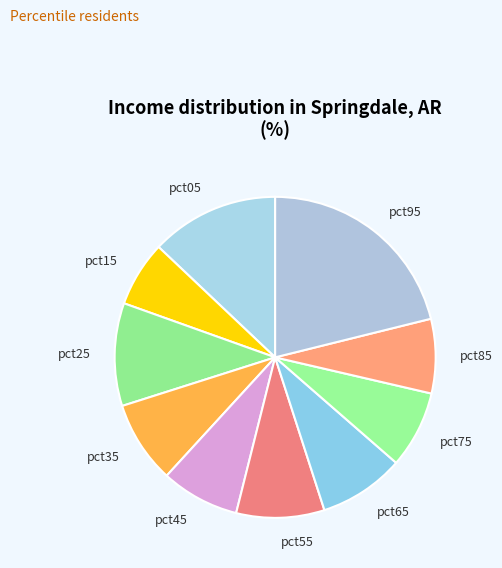

Which category has the biggest portion of the pie?

pct95